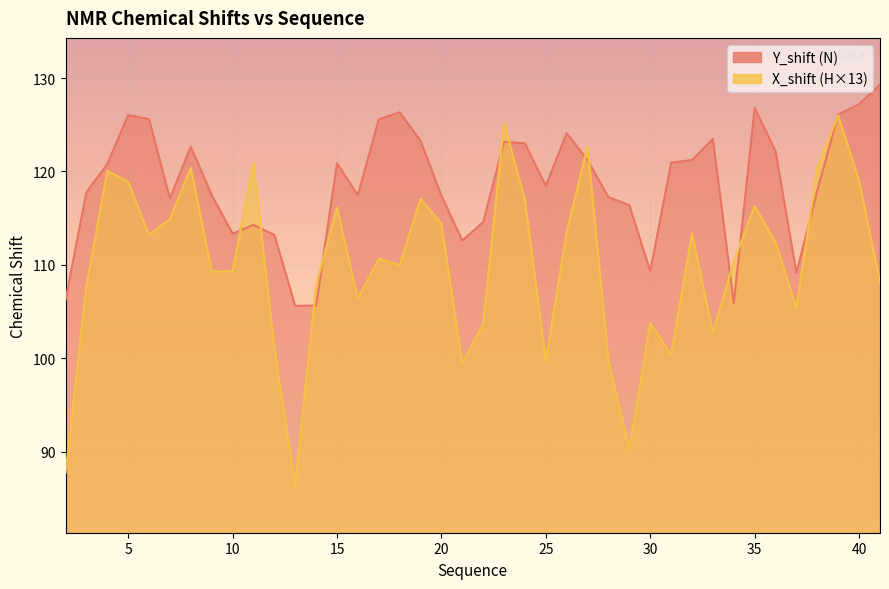

How many categories are shown in the chart?

40